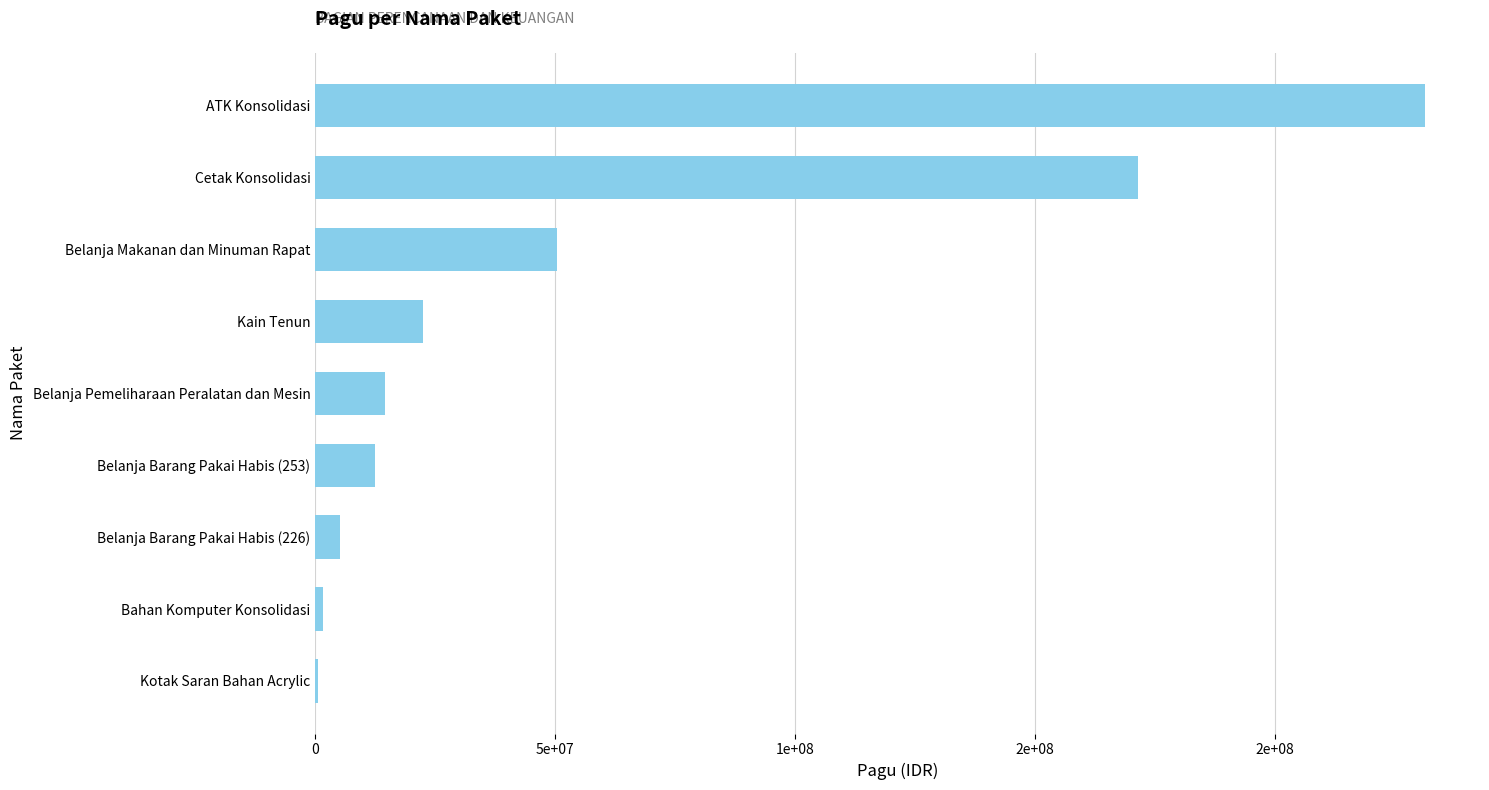

Which label corresponds to the largest value in the chart?

ATK Konsolidasi